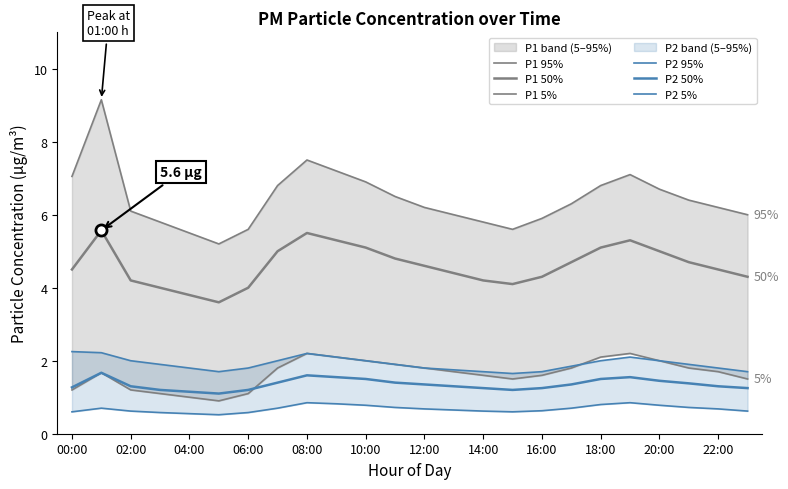

What is the label of the 21st point from the left?

20:00